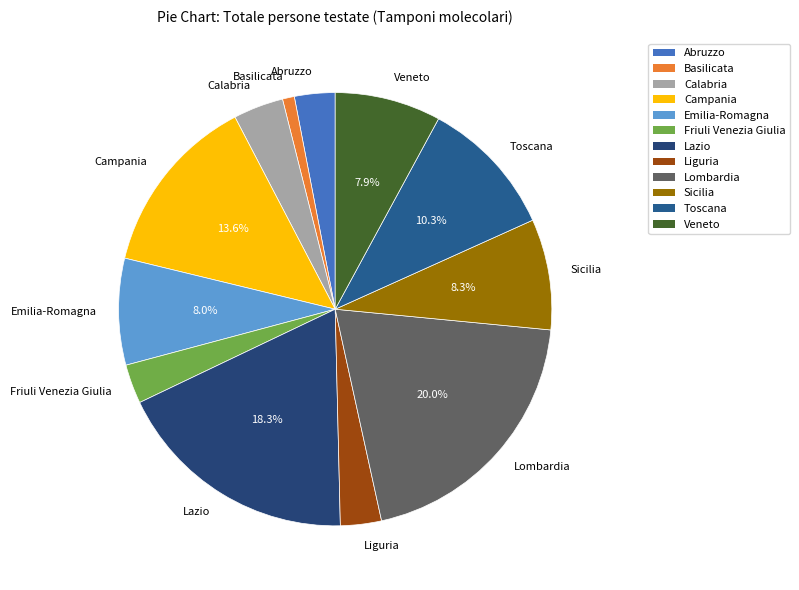

To the nearest percent, what portion does Calabria represent?

4%